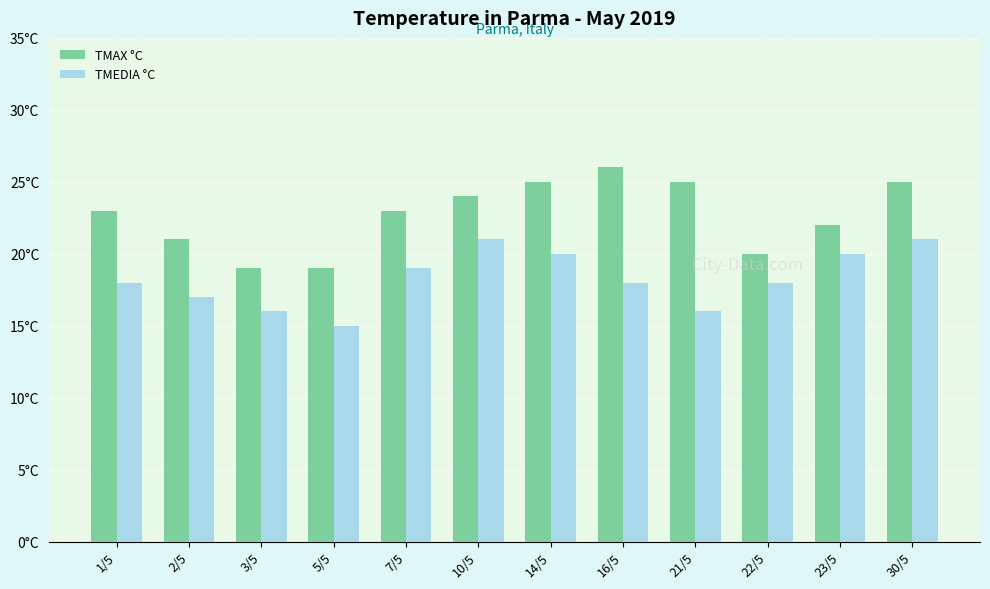

At which category does the chart reach its peak across all series?

16/5